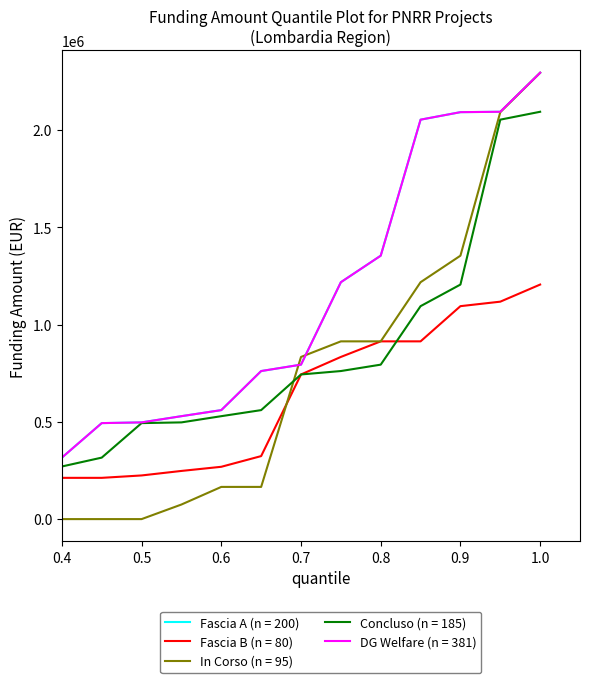

Is this an area chart (filled region under the line)?

No